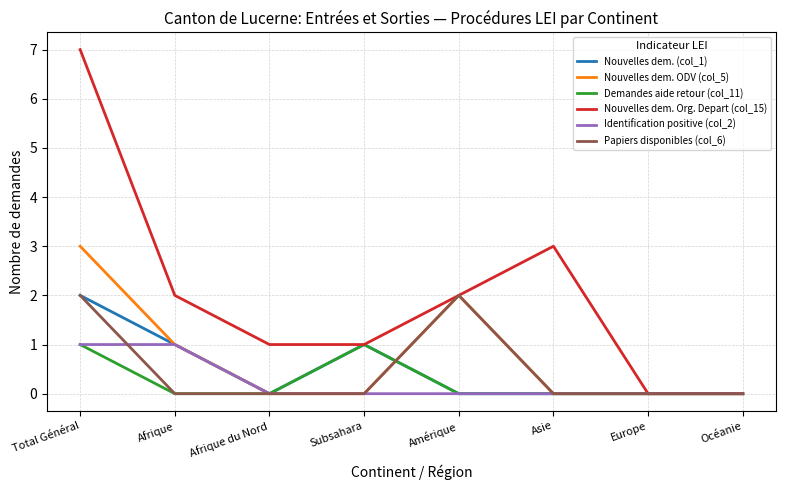

What is the difference between the maximum and second lowest values in the Nouvelles dem. (col_1) series?

2